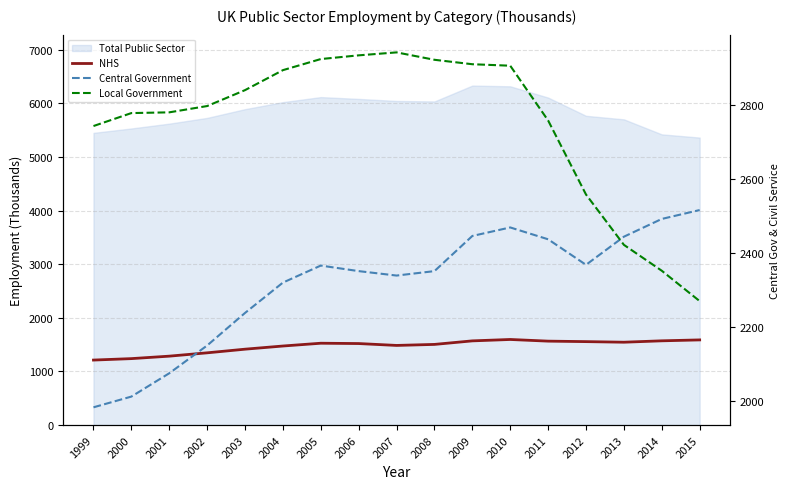

What is the difference between the maximum and second lowest values in the Central Government series?

504